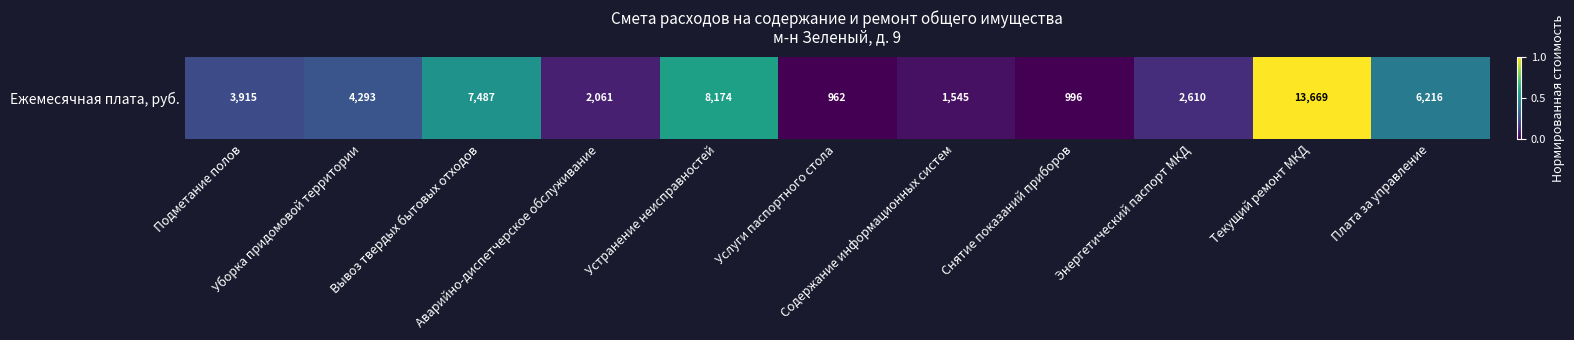

What is the difference between the second highest and second lowest values?

0.6